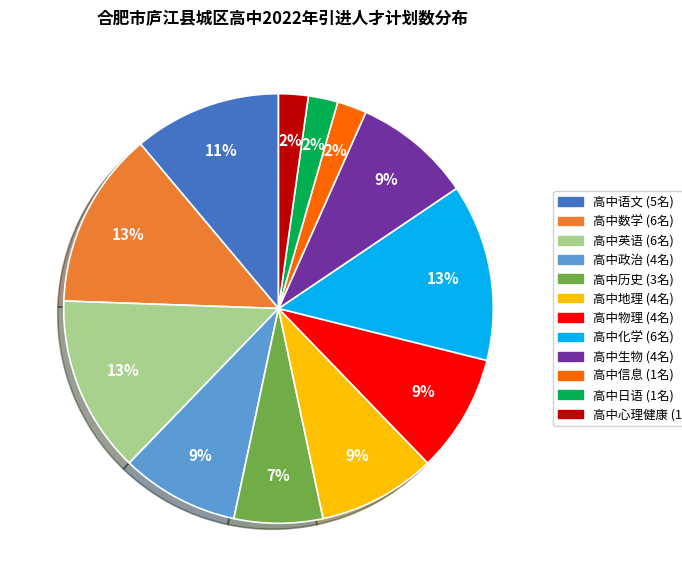

Do 高中物理 and 高中日语 together represent more than half of the pie?

No